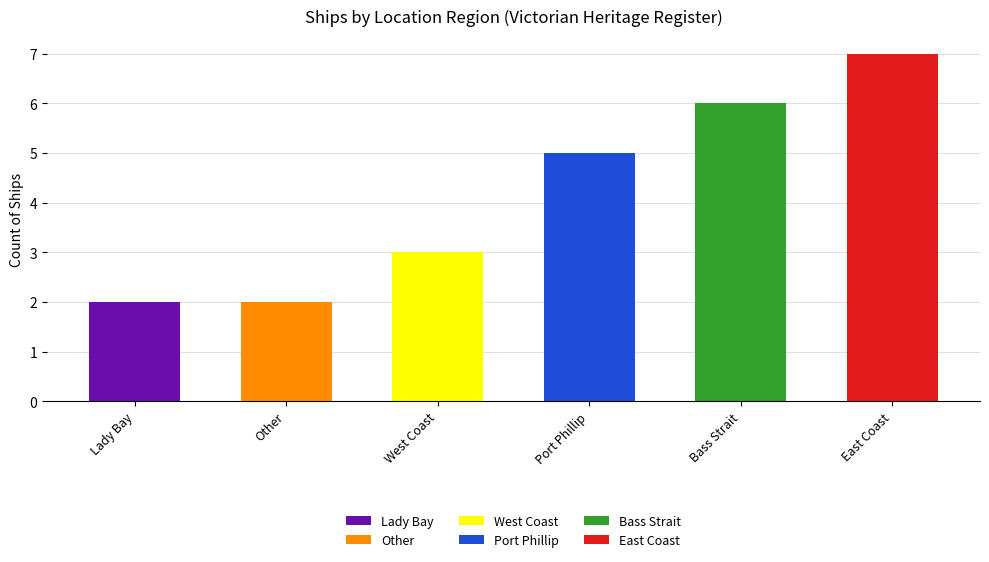

The value at Lady Bay is 1. True or false?

False